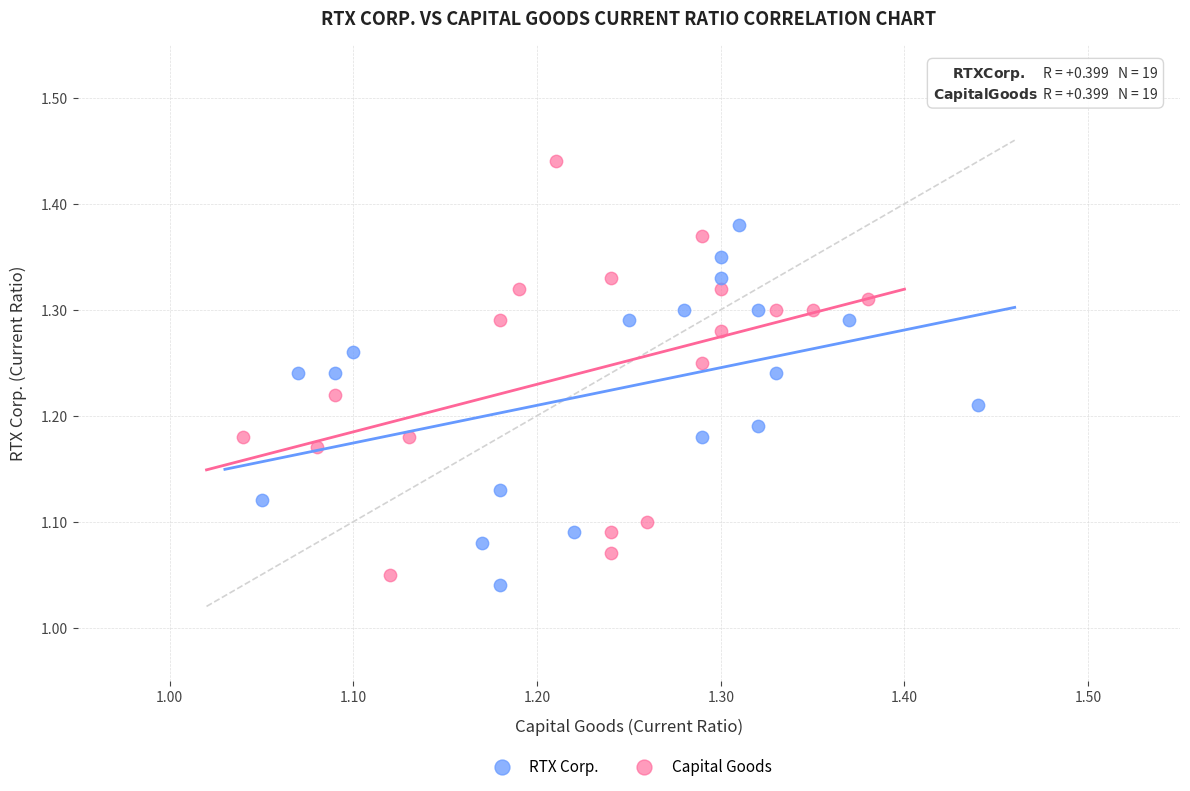

Which series reaches the maximum Y coordinate?

Capital Goods